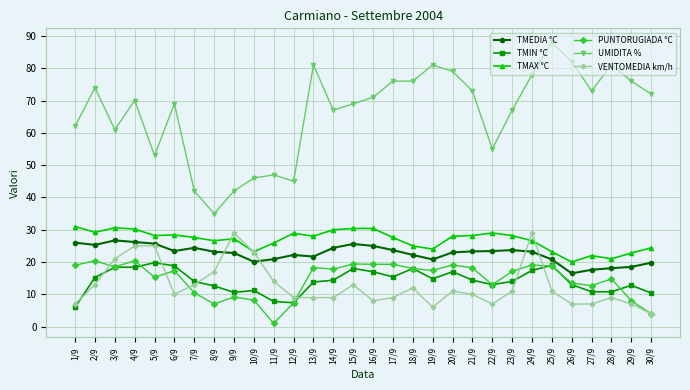

Which series has the widest spread of values?

UMIDITA %